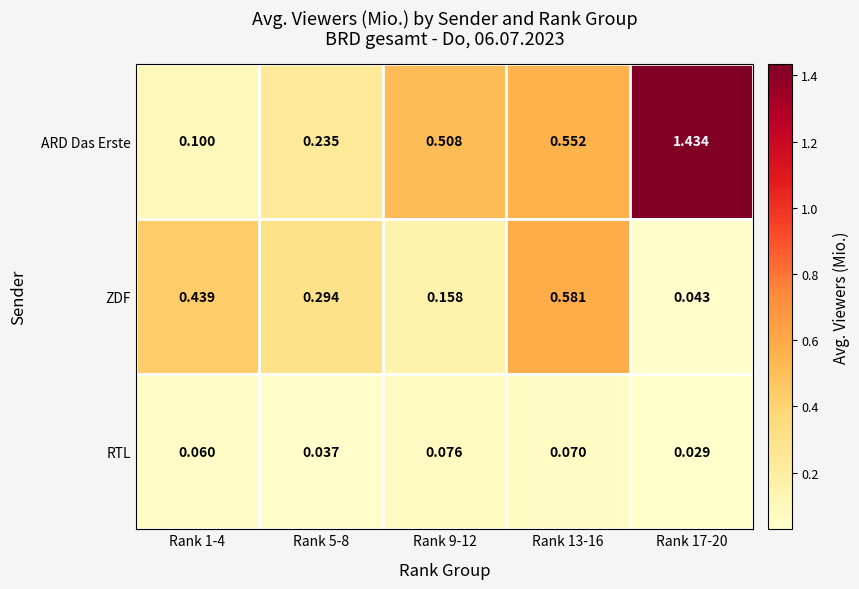

Which series has the largest range (max minus min)?

ARD Das Erste